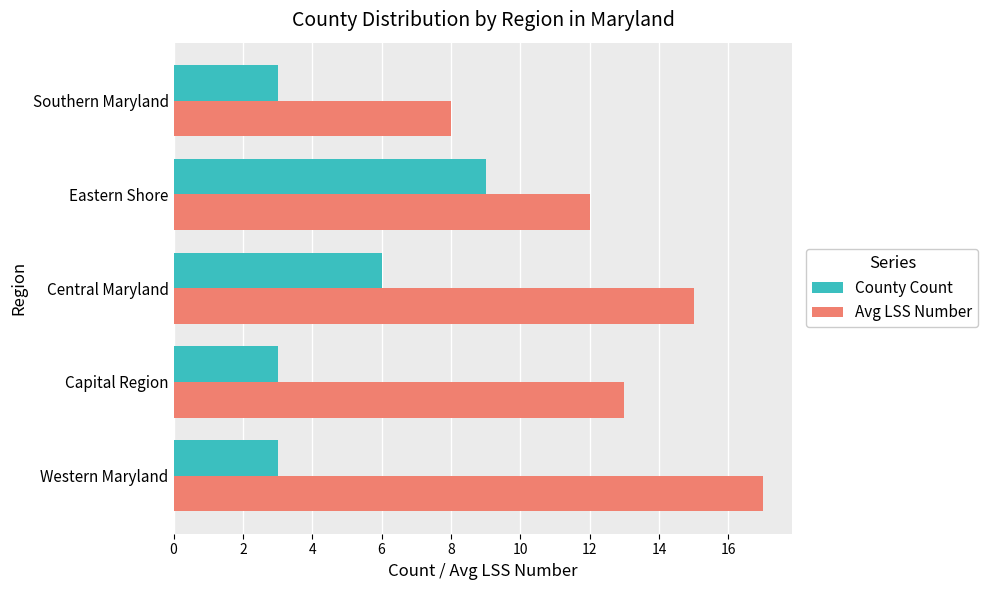

What is the approximate value of Avg LSS Number at Central Maryland?

15